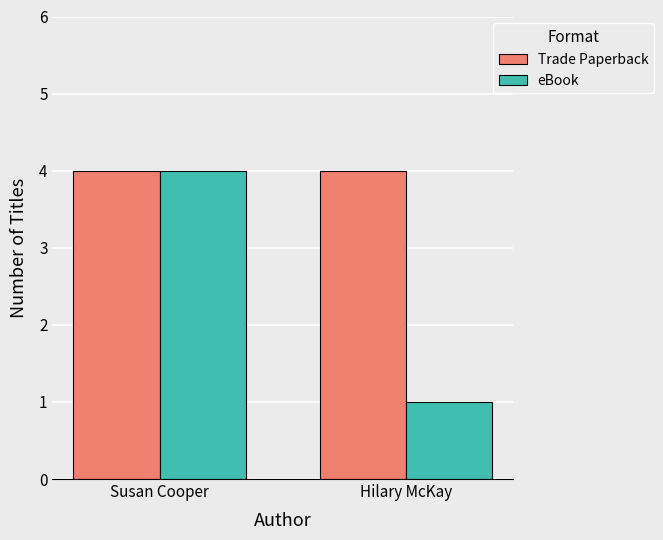

List the series in order of their overall mean, highest first.

Trade Paperback, eBook